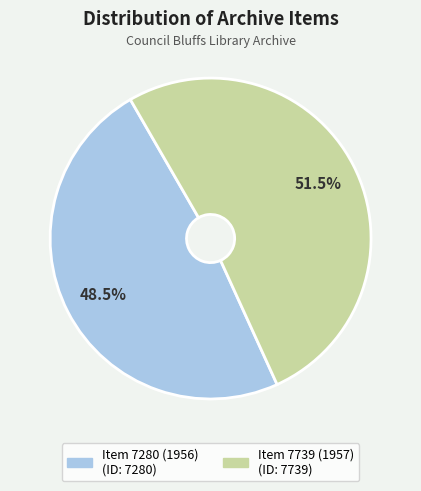

How much of the chart is everything except Item 7280 (1956)?

51.5%